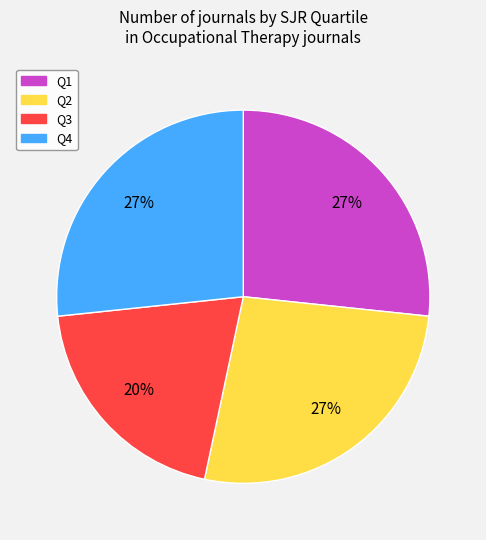

The Q3 slice represents 10% of the pie. True or false?

False